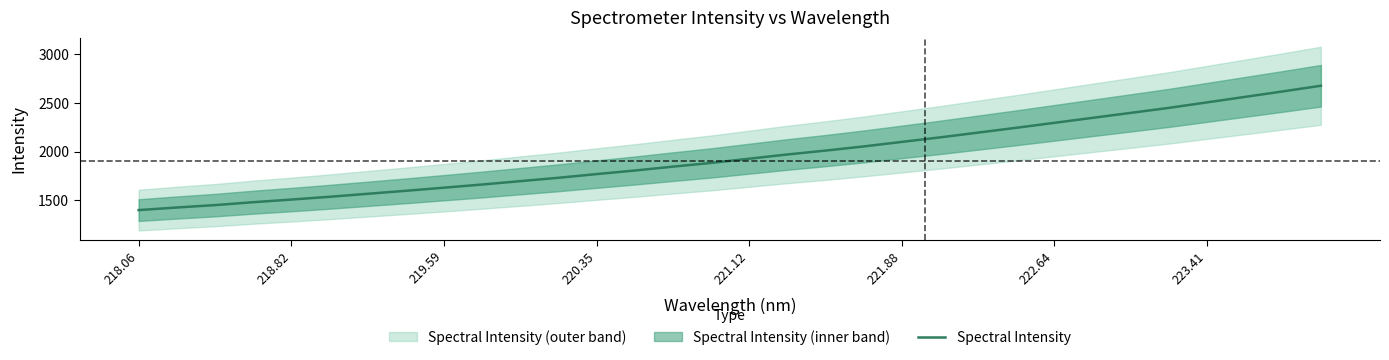

True or false: there are more than 1 points higher than both neighbors.

False